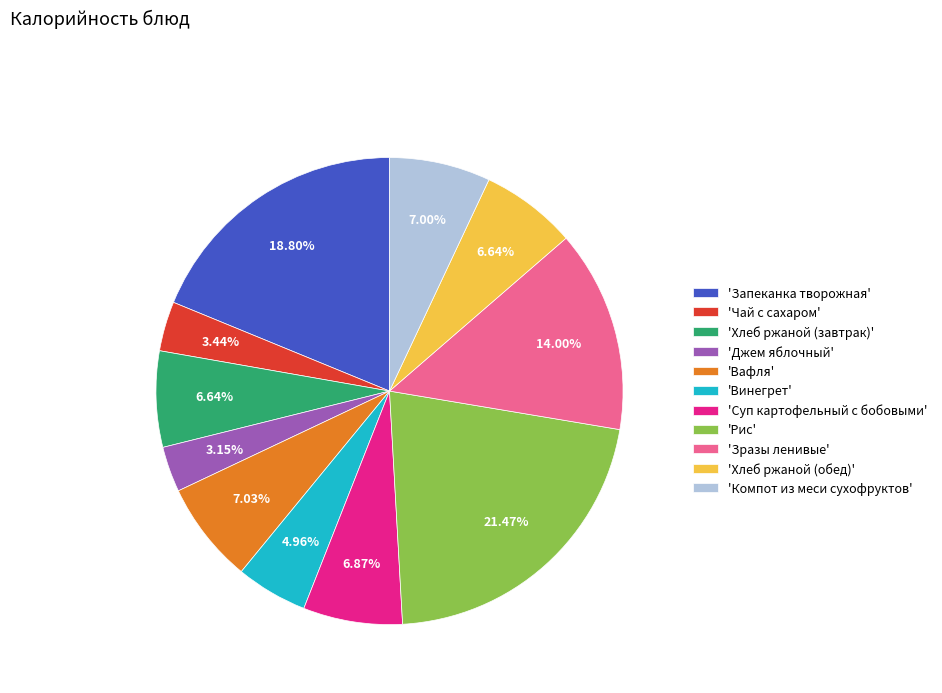

Is the sum of 'Хлеб ржаной (завтрак)' and 'Джем яблочный' greater than half?

No